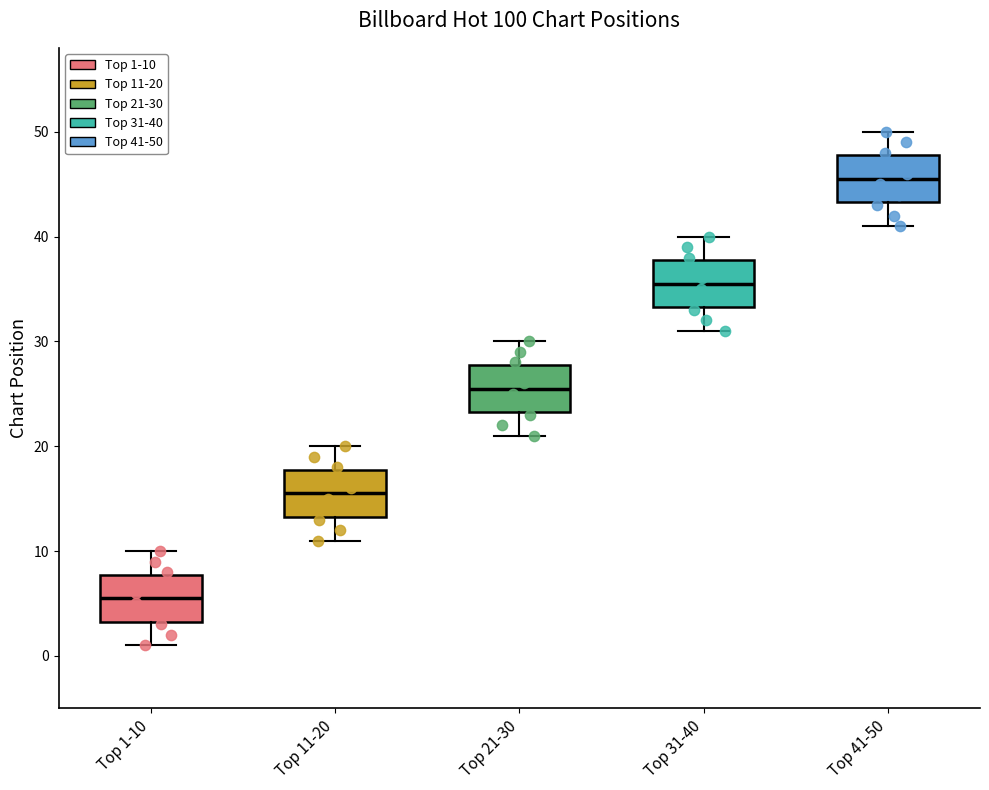

Where is the lower edge of the box for Top 31-40 on the y-axis? The values are not printed on the chart, so give them approximately, as read against the axis.

33